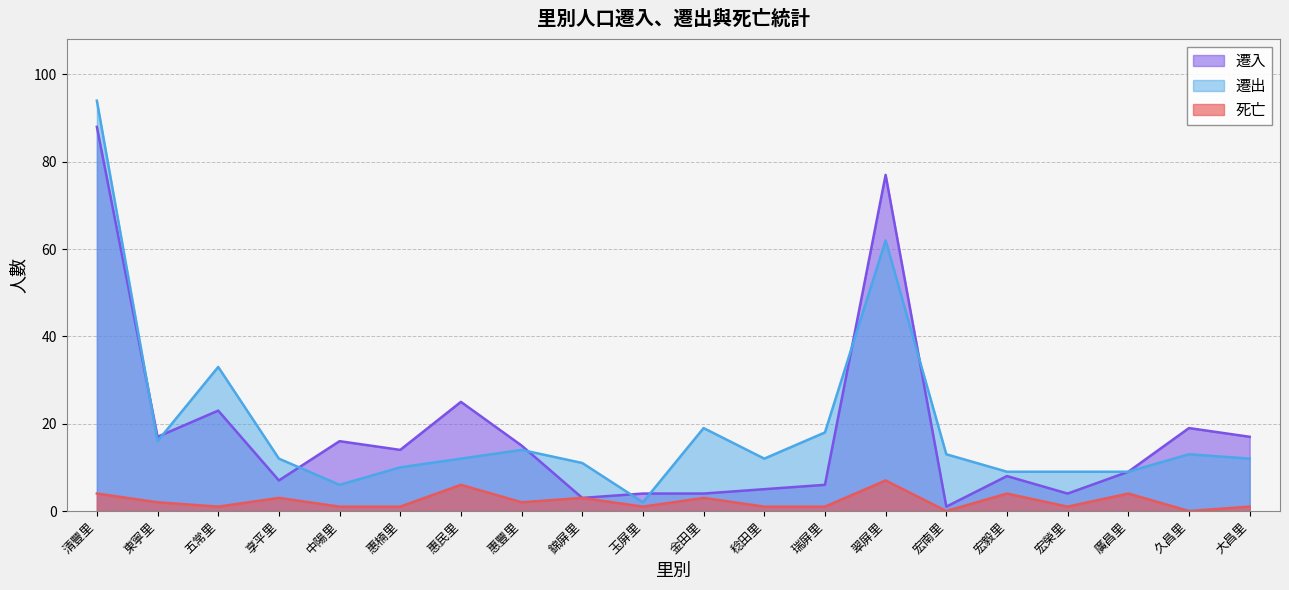

What position from the right is 宏毅里?

5